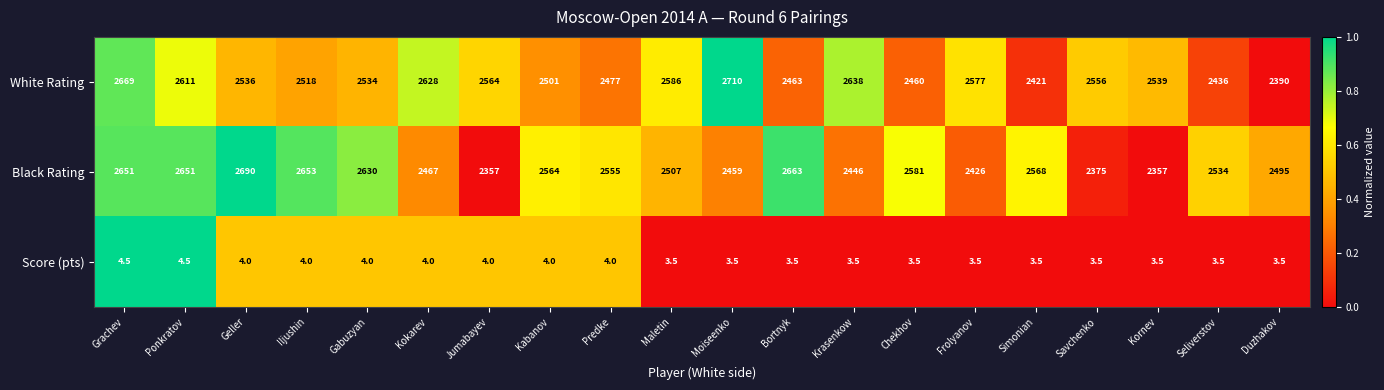

Which series has the widest spread of values?

Black Rating